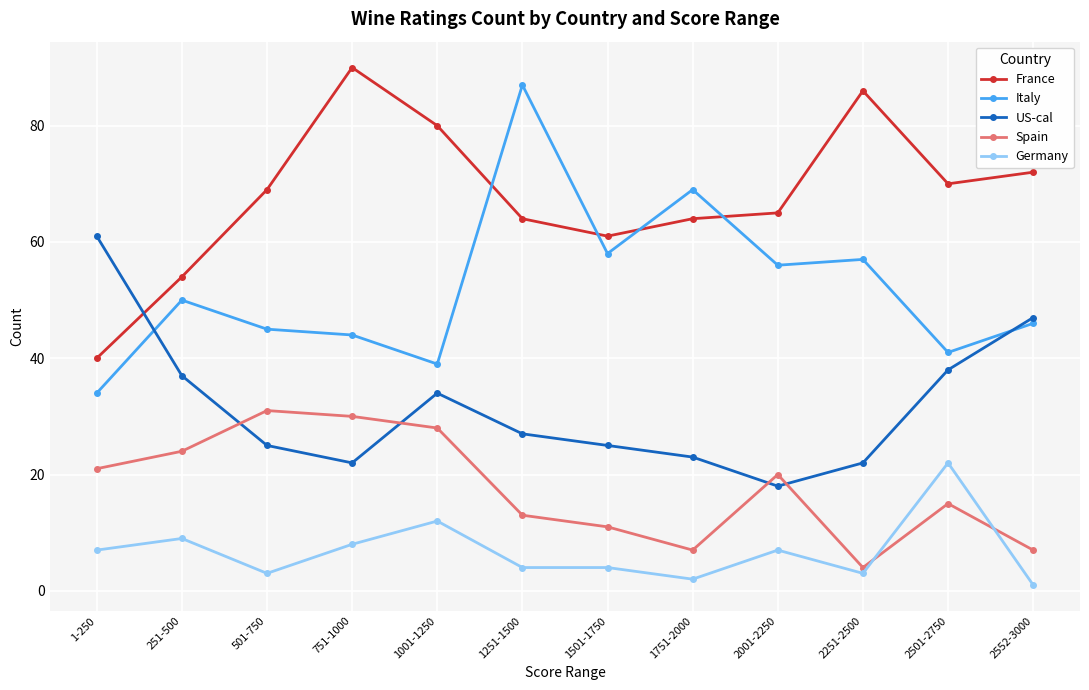

What is the value of the Spain point at the 10th from the left?

4